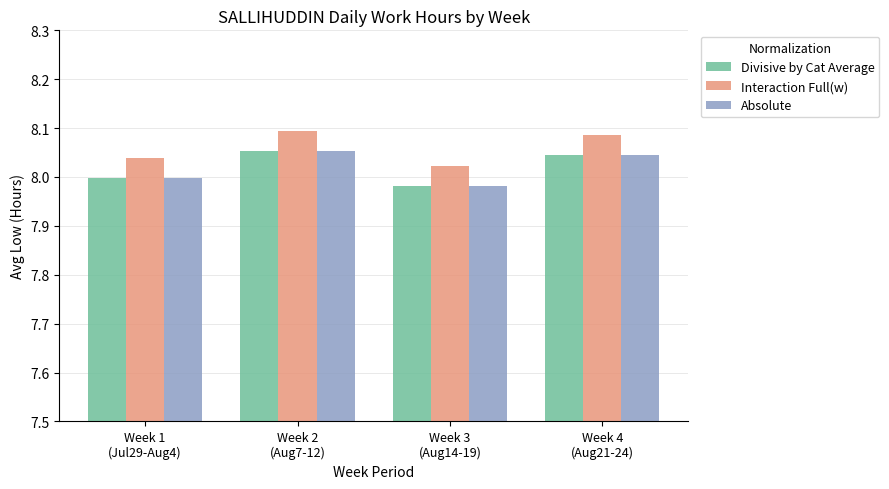

What is the sum of all Interaction Full(w) values?

32.2